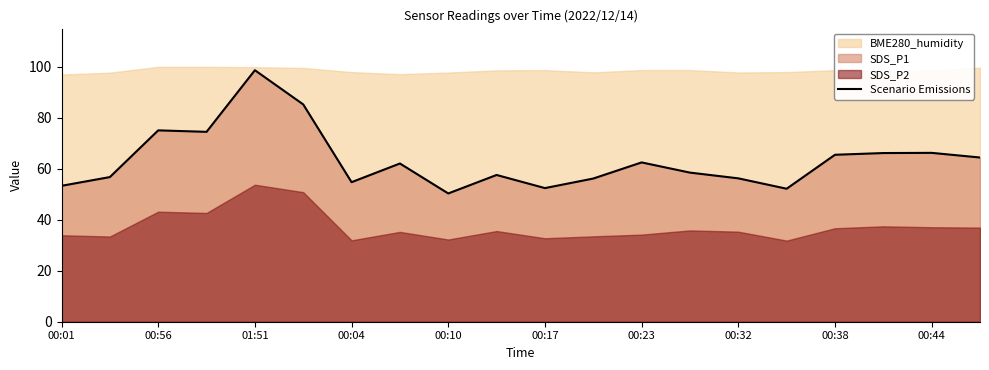

What is the minimum value for Scenario Emissions?

50.3